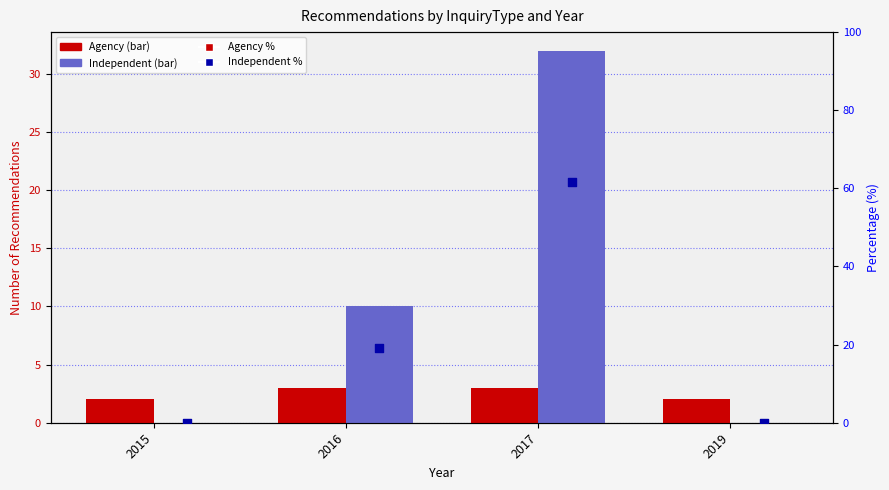

At how many categories does at least one series exceed 5?

2